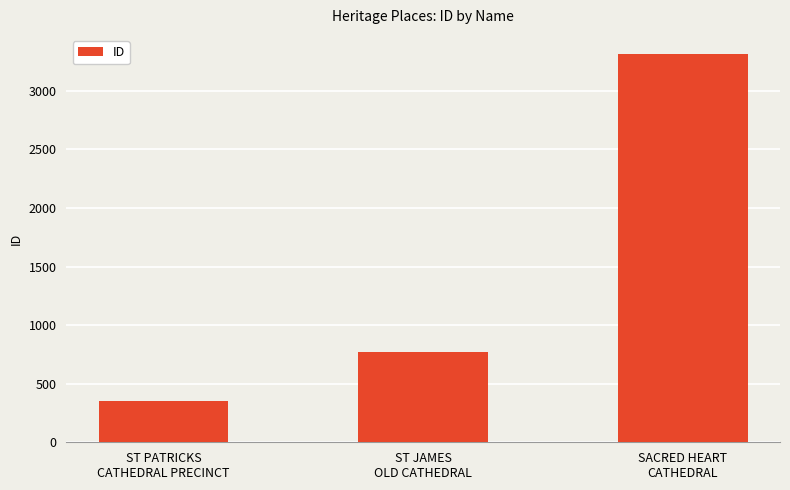

Is it true that the value at ST JAMES
OLD CATHEDRAL is 767?

True